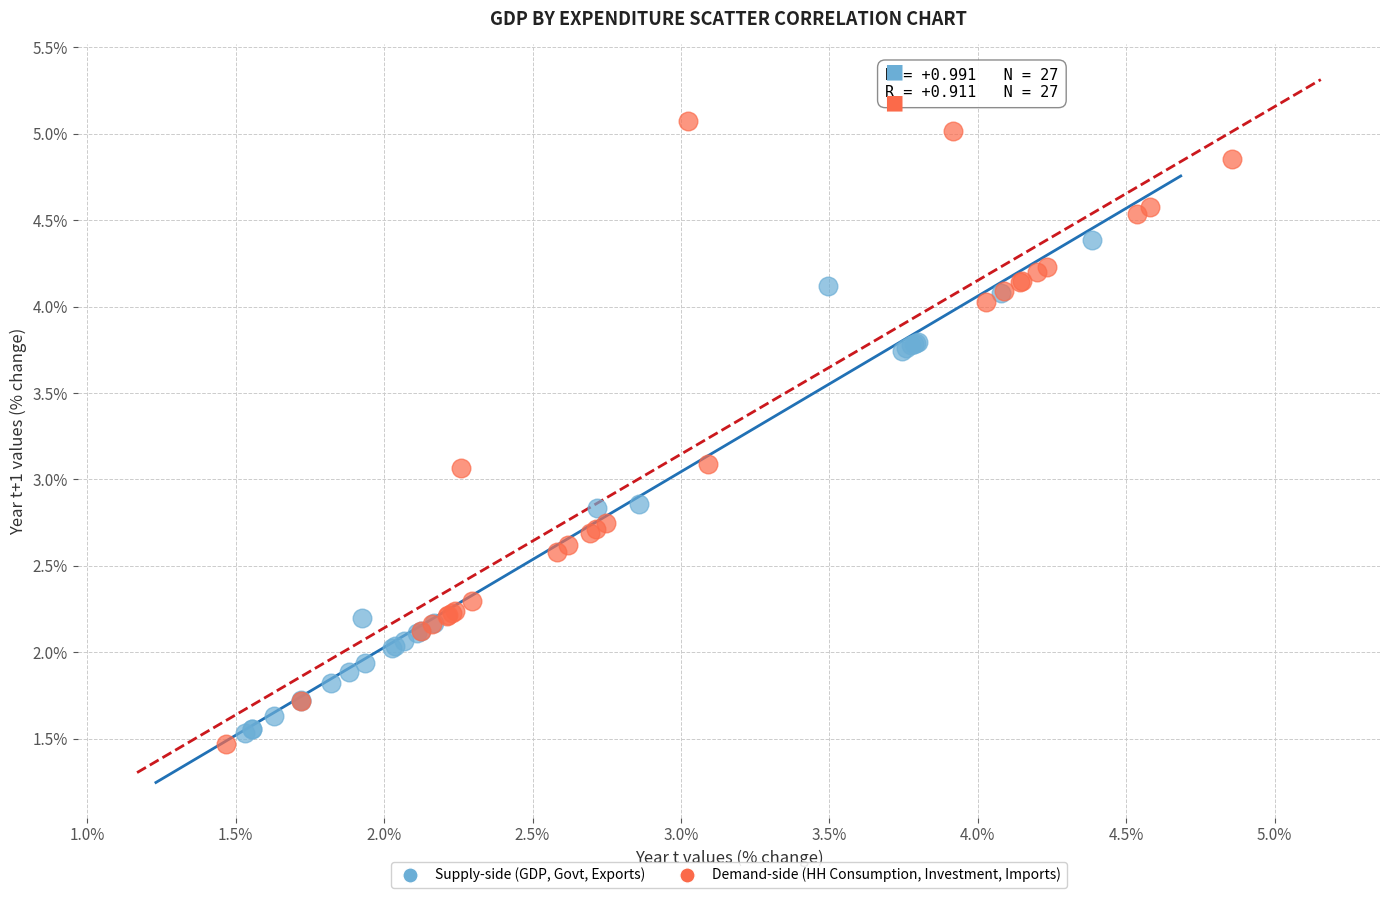

What are all the series names shown in the legend?

Supply-side (GDP, Govt, Exports), Demand-side (HH Consumption, Investment, Imports)